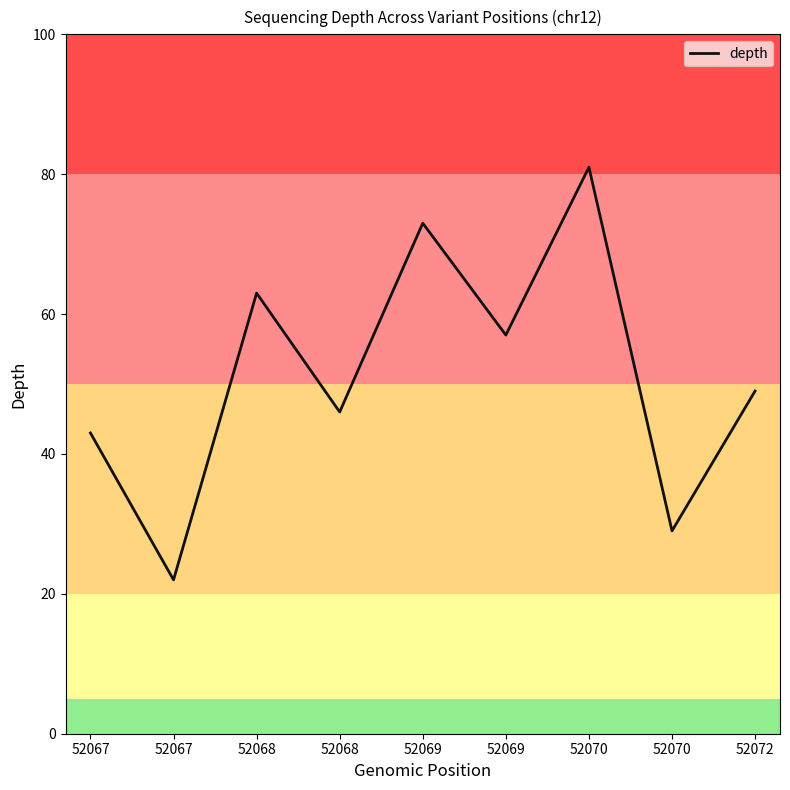

Rank the categories by value from lowest to highest.

52067, 52070, 52067, 52068, 52072, 52069, 52068, 52069, 52070